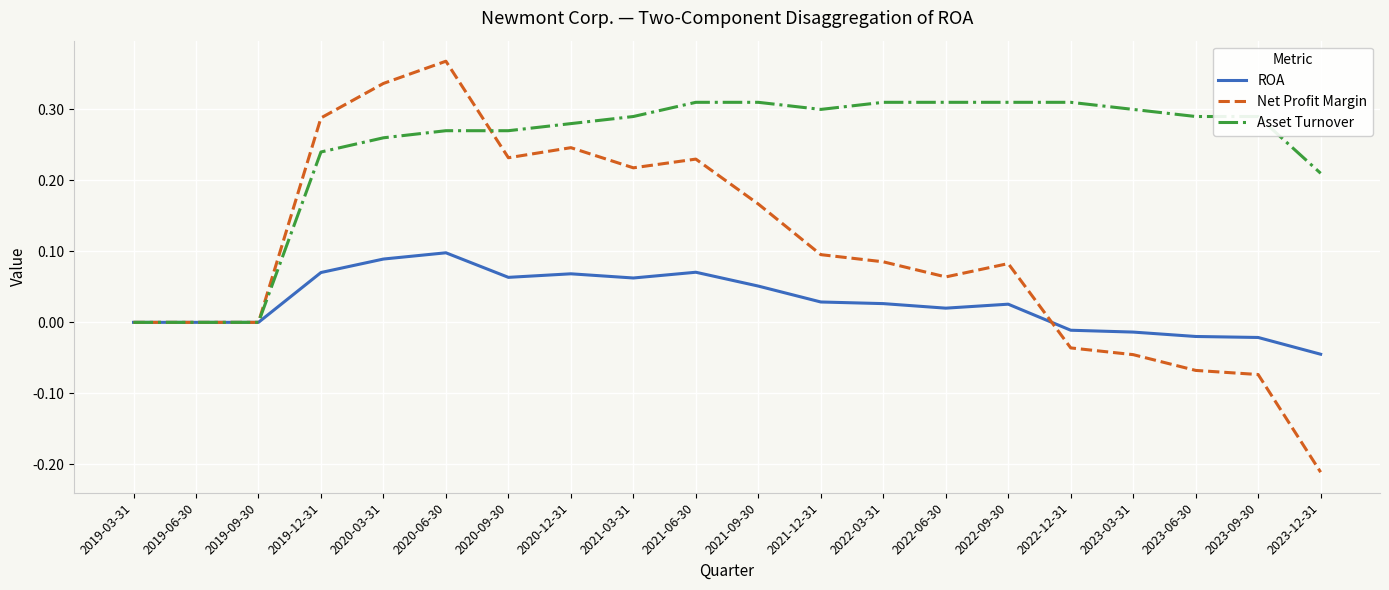

Which label corresponds to the smallest value in the chart?

2023-12-31